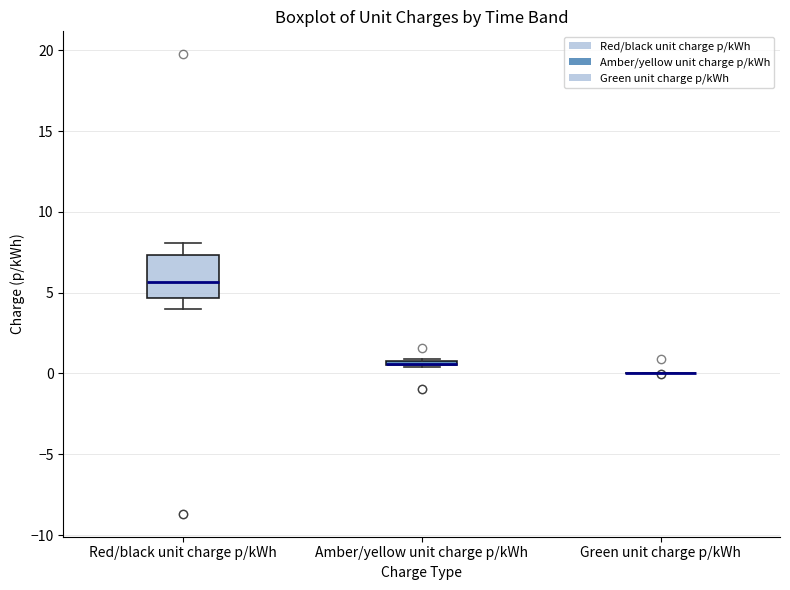

Where is the lower edge of the box for Amber/yellow unit charge p/kWh on the y-axis? The values are not printed on the chart, so give them approximately, as read against the axis.

0.5